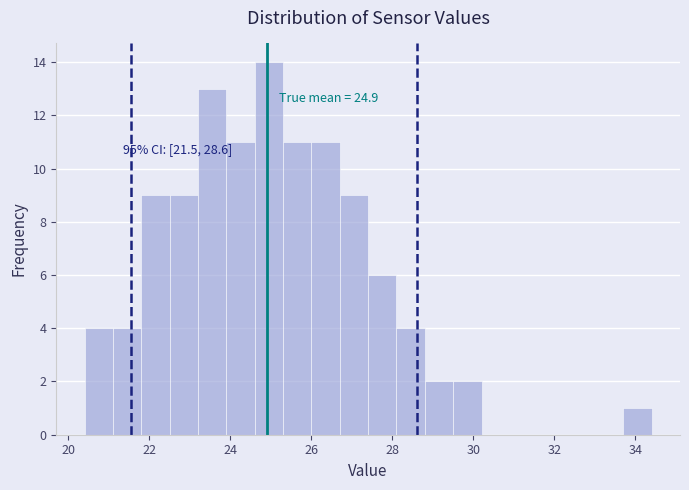

Around what value on the x-axis is the tallest bar? Give the approximate position of its centre, as read against the axis.

25.0